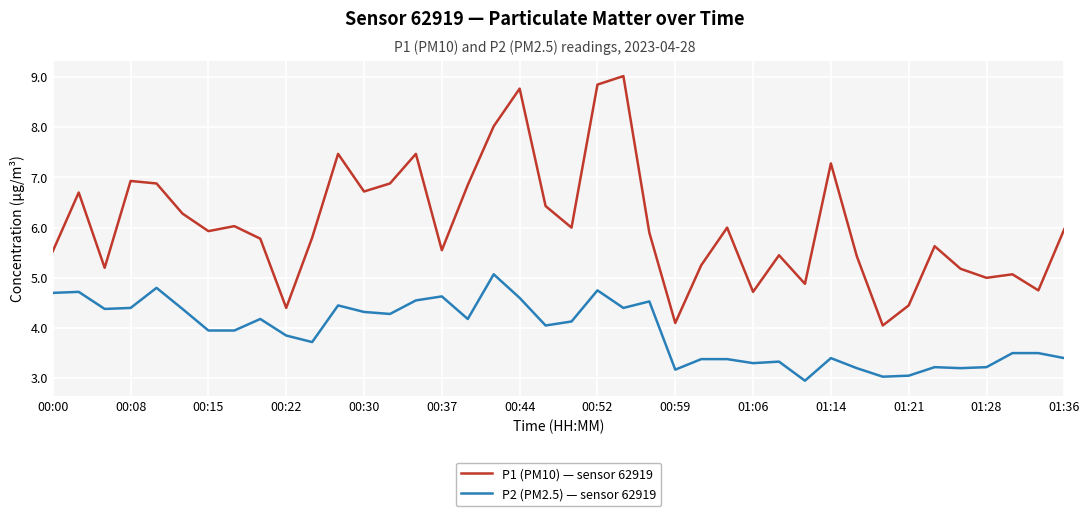

True or false: P2 (PM2.5) — sensor 62919 has more than 2 points higher than both neighbors.

True